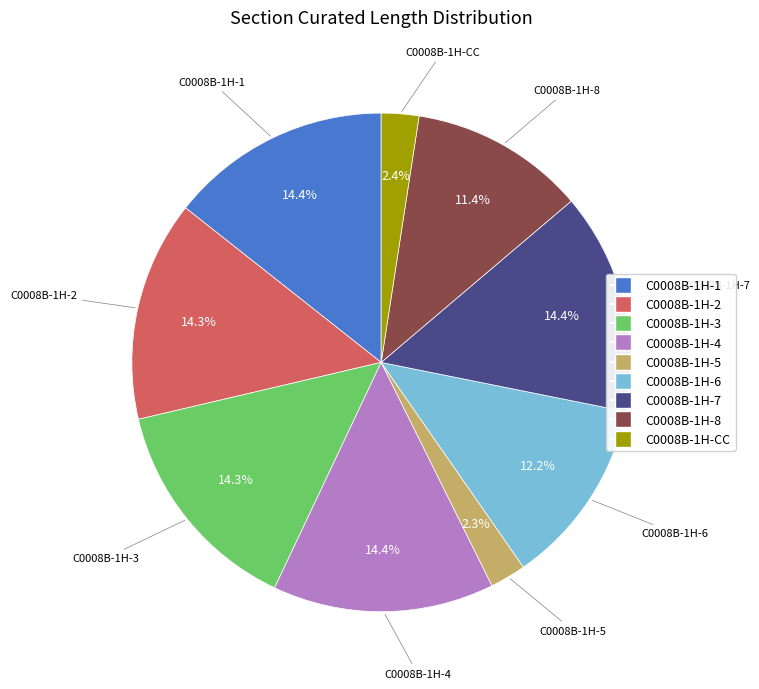

Between C0008B-1H-8 and C0008B-1H-1, which is larger?

C0008B-1H-1